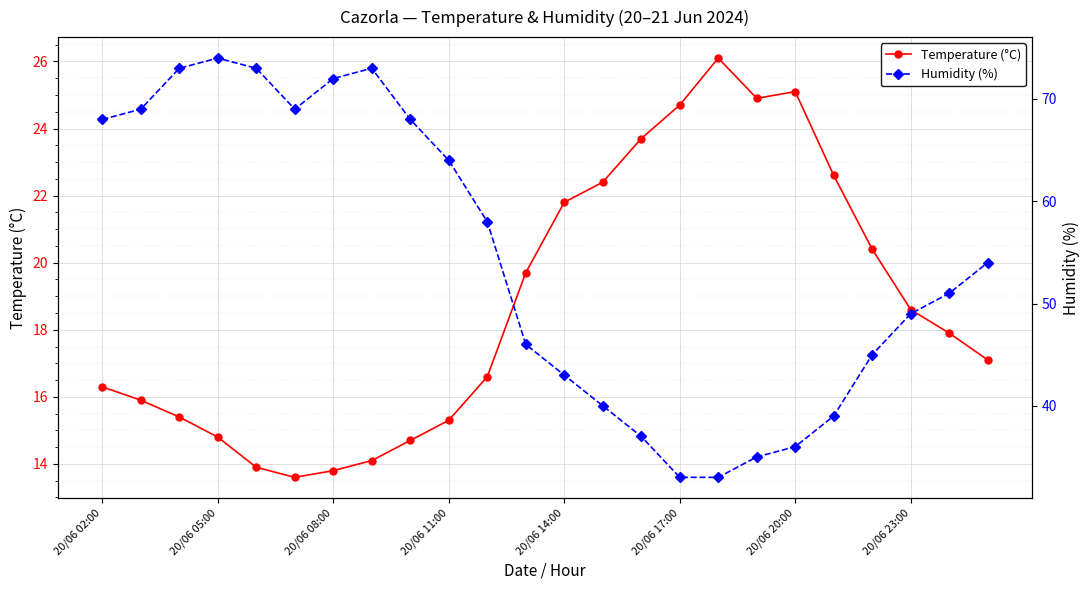

How many series are shown in this chart?

2